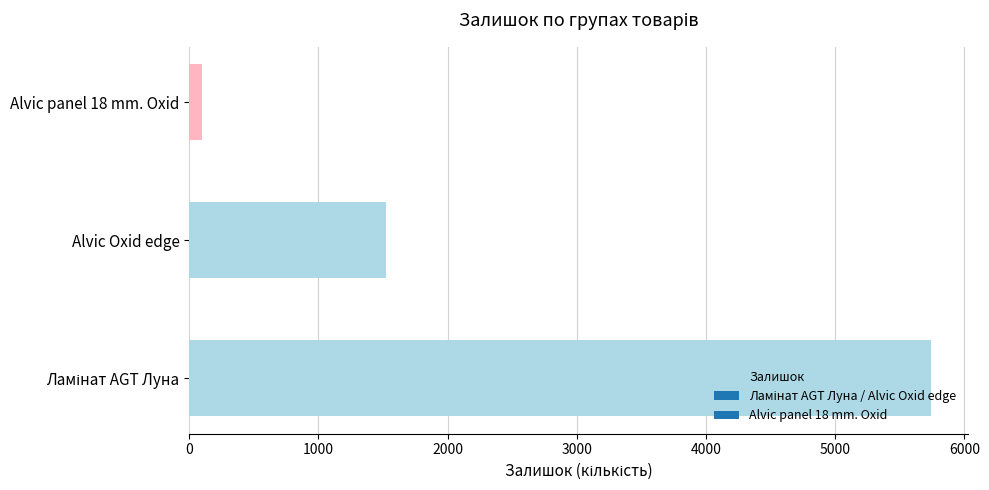

Are the bars horizontal?

Yes